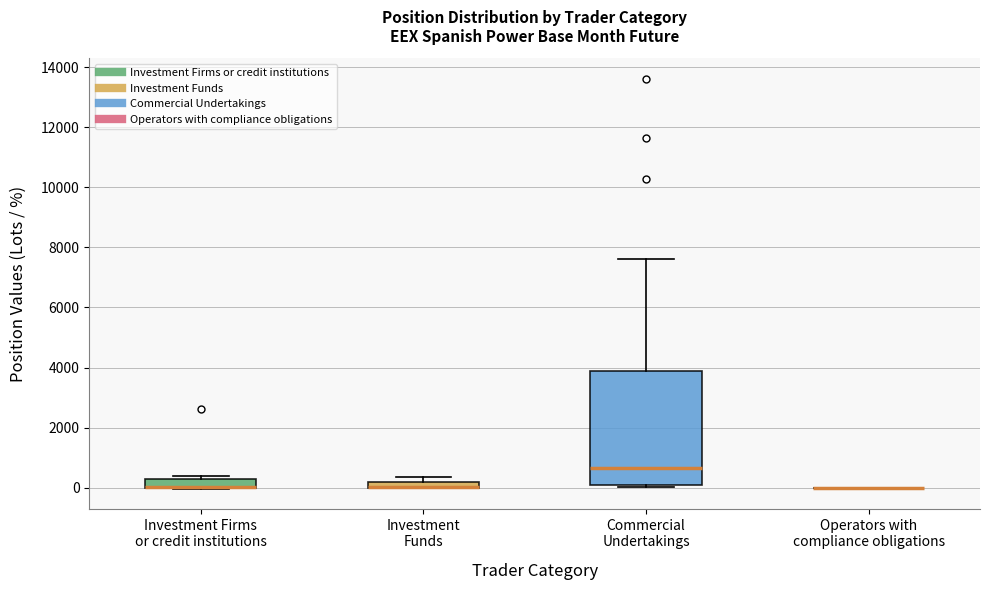

Where does the median line of the box for Commercial Undertakings sit on the y-axis? The values are not printed on the chart, so give them approximately, as read against the axis.

600